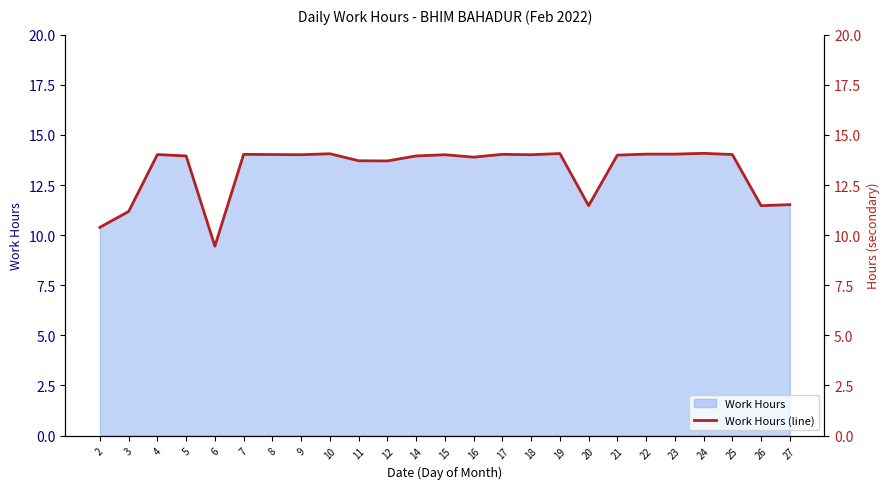

At which category does the data reach its first local valley?

6